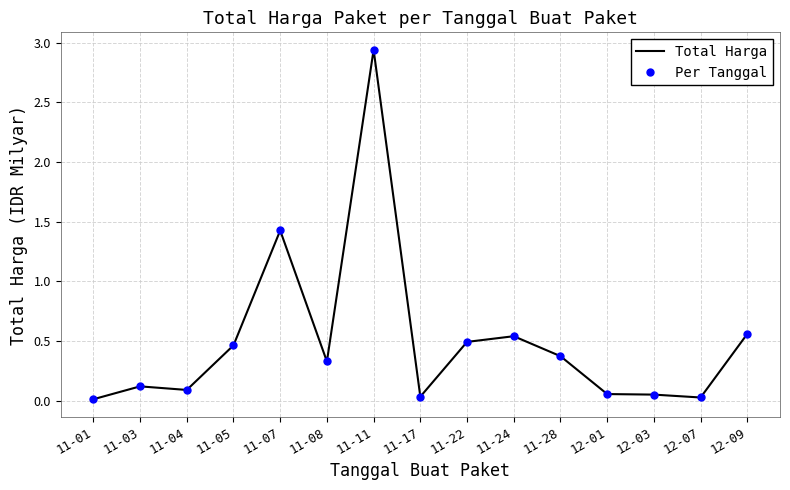

What is the value of the Per Tanggal point at the 7th from the left?

2.9